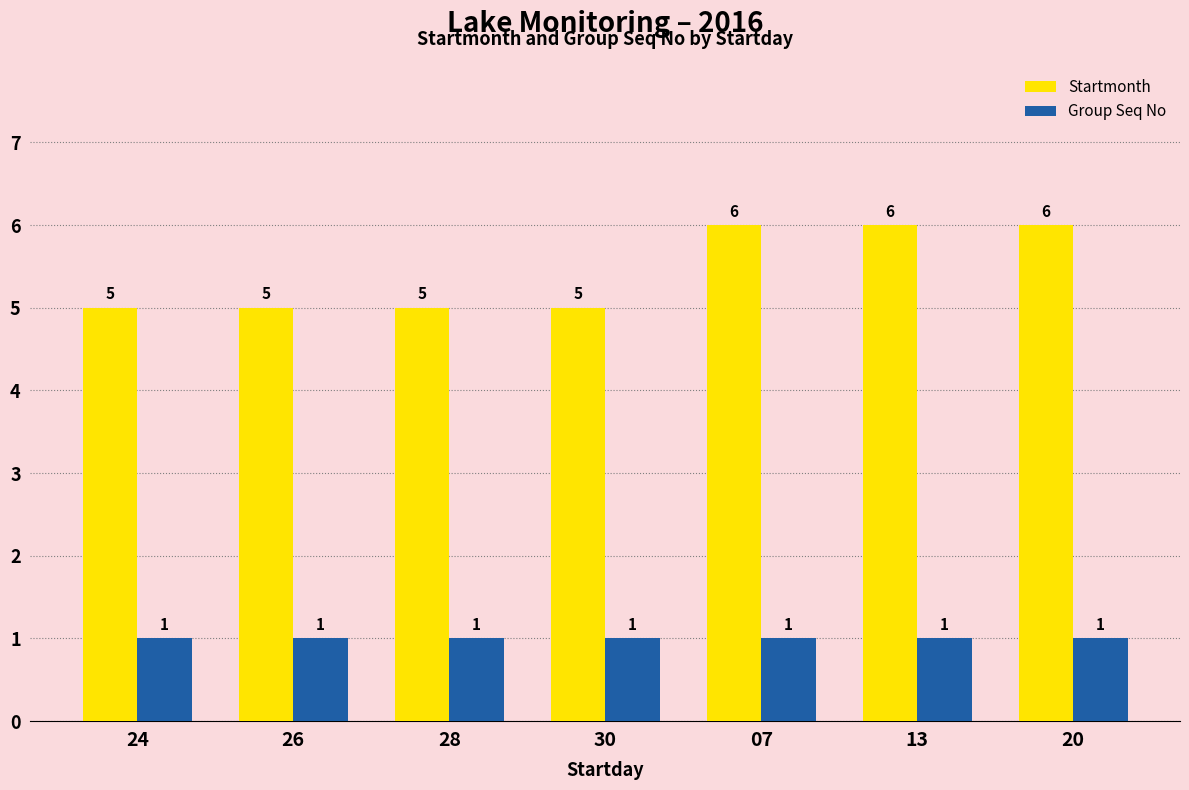

True or false: Startmonth has a value of 7 at 26.

False